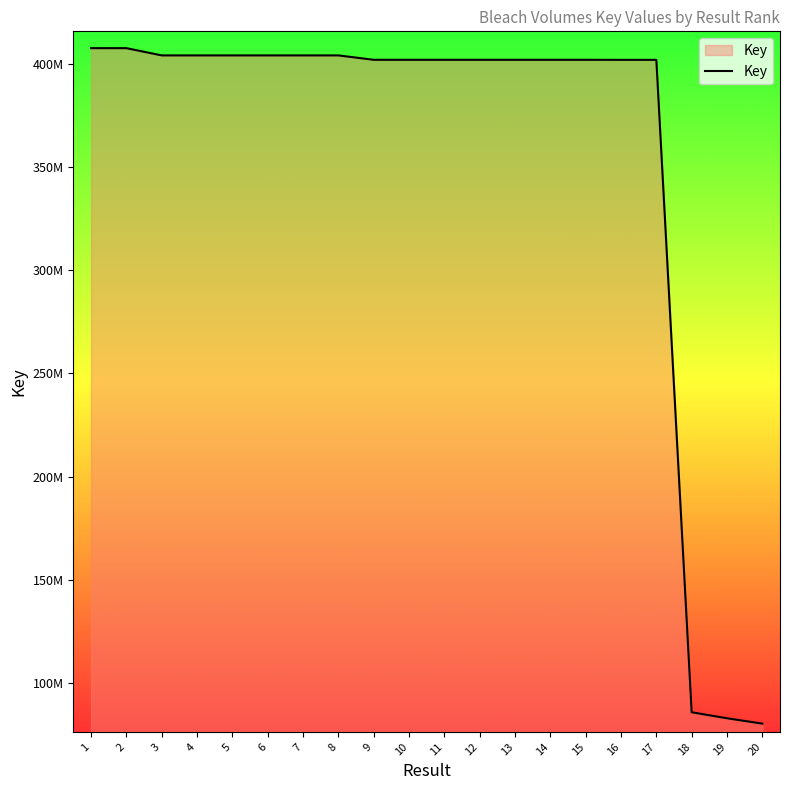

Does the chart display data point markers on the line(s)?

No